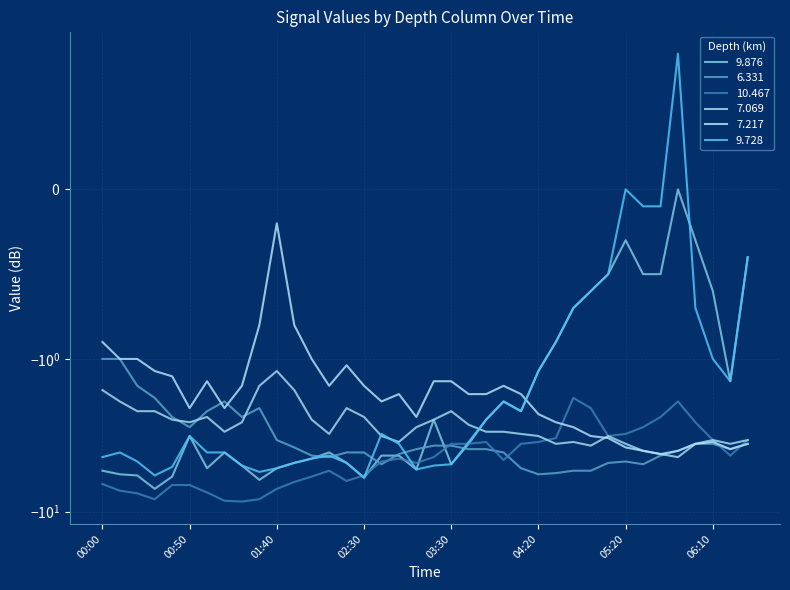

Is this an area chart (filled region under the line)?

No